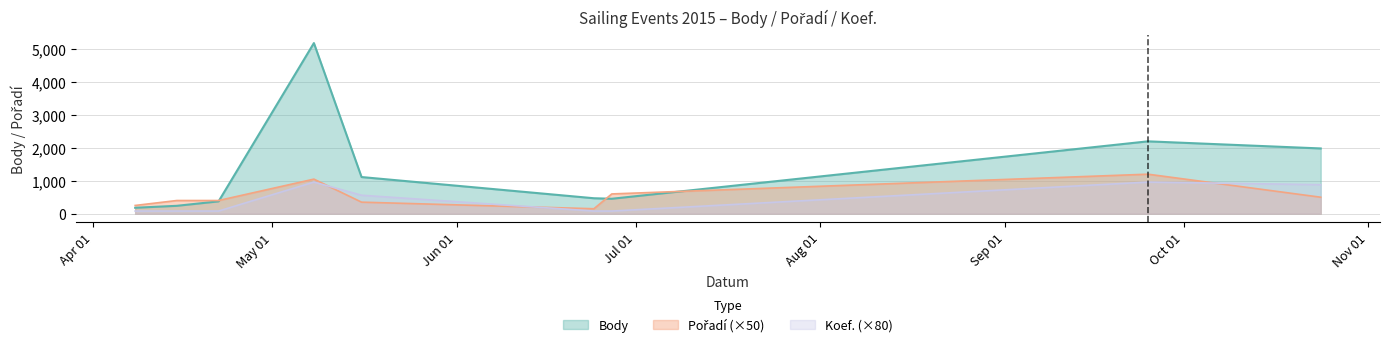

Rank the series by their maximum value, from highest to lowest.

Body, Pořadí, Koef.